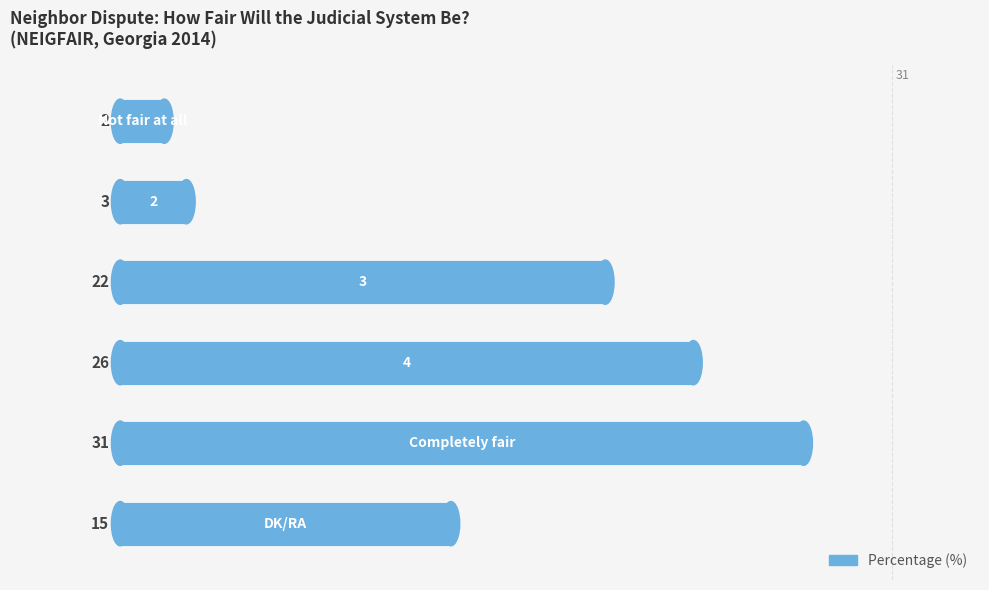

What is the difference between the maximum and minimum values?

29